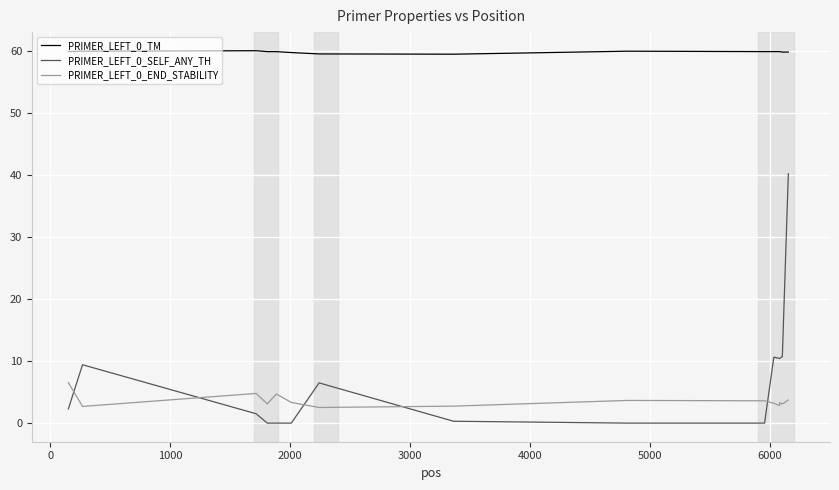

Which series has the largest range (max minus min)?

PRIMER_LEFT_0_SELF_ANY_TH